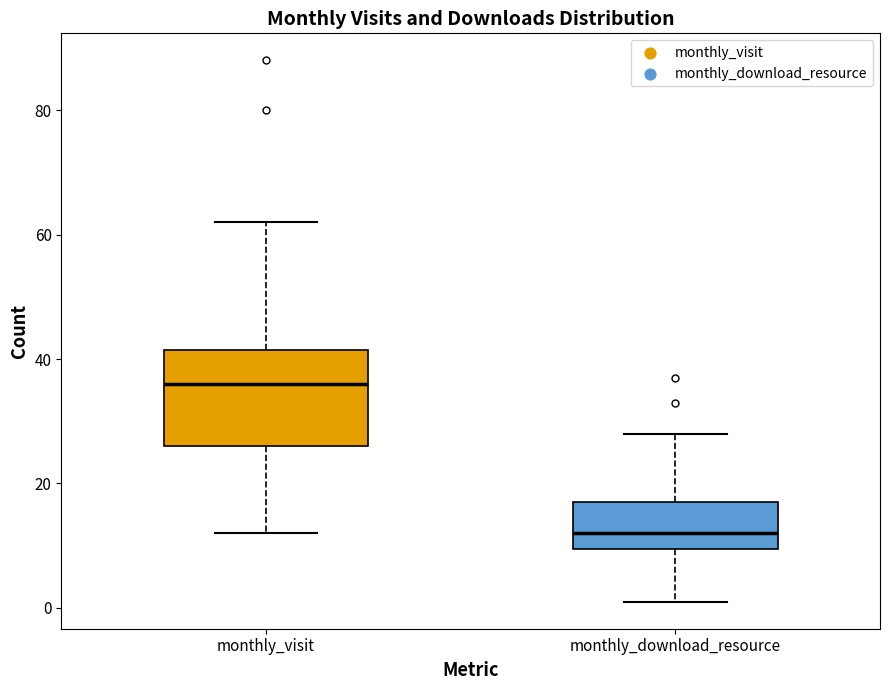

Where is the lower edge of the box for monthly_download_resource on the y-axis? The values are not printed on the chart, so give them approximately, as read against the axis.

10